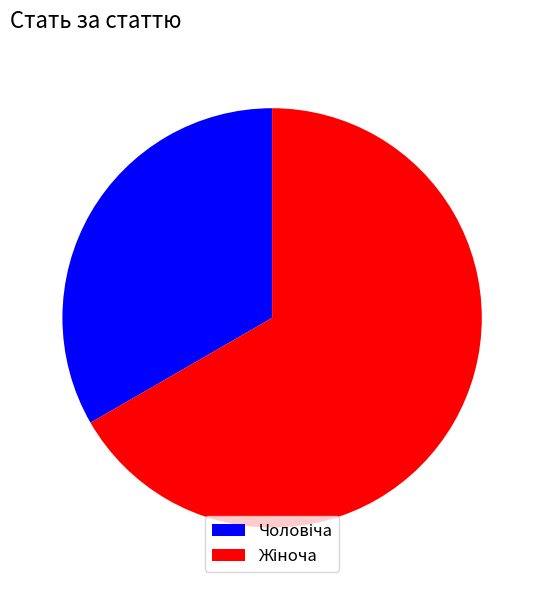

Does any single category account for the majority?

Yes